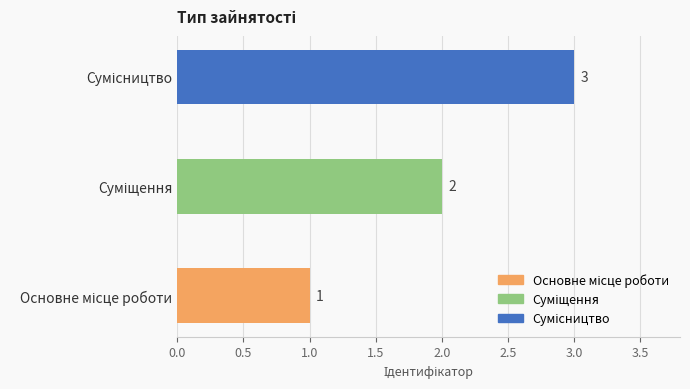

What is the maximum value shown in the chart?

3